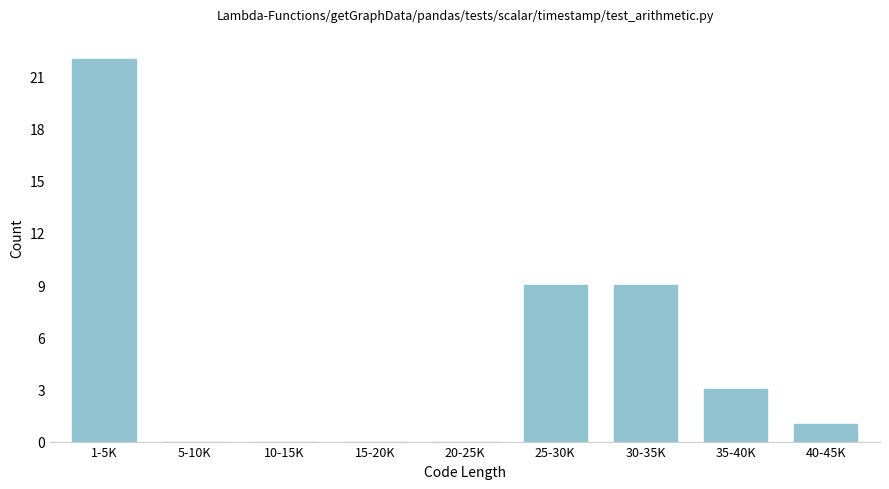

Reading right to left, what are all the values shown in this chart?

40-45K=1	35-40K=3	30-35K=9	25-30K=9	20-25K=0	15-20K=0	10-15K=0	5-10K=0	1-5K=22